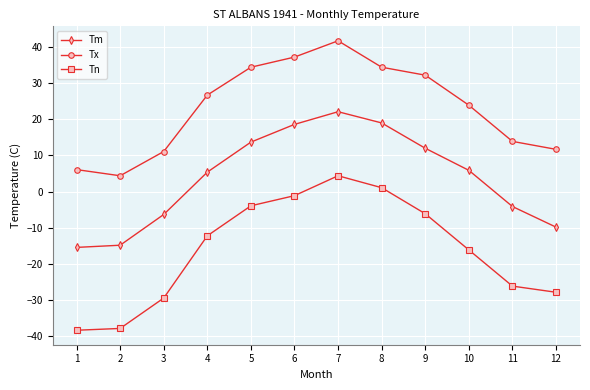

Rank the series at 6 from highest to lowest value.

Tx, Tm, Tn